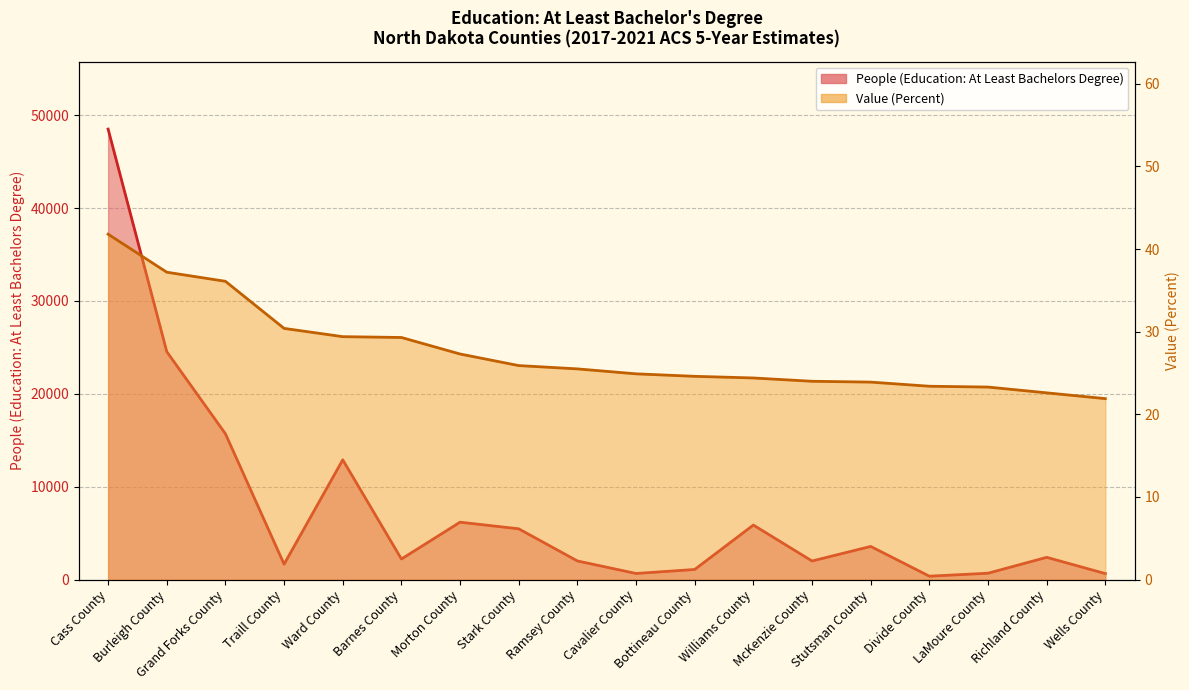

In People (Education: At Least Bachelors Degree), how many points are lower than both neighbors (excluding endpoints)?

5